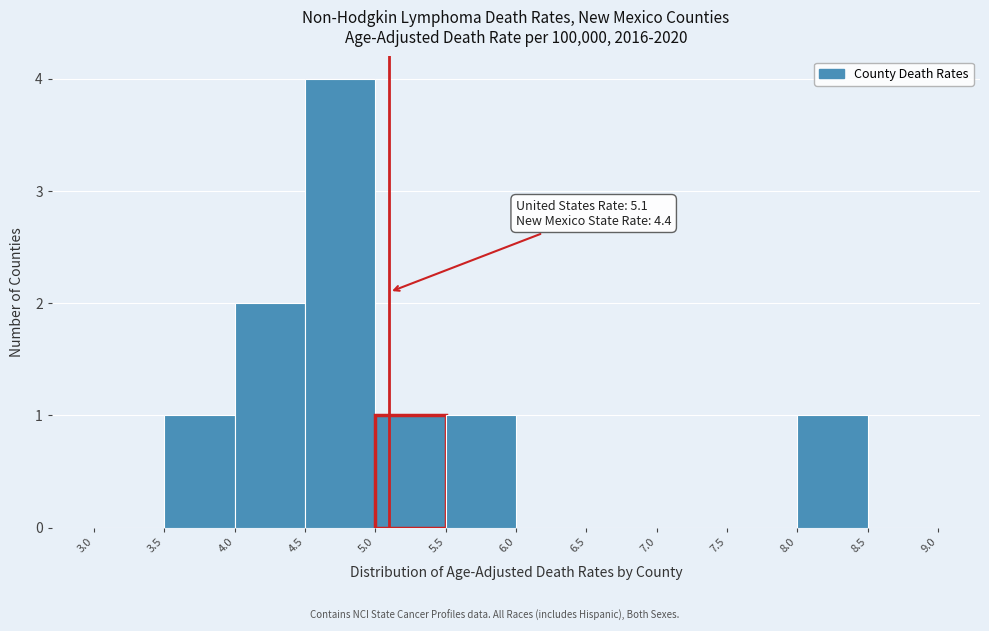

Over which range of the x-axis is the bar tallest?

4.5 to 5.0